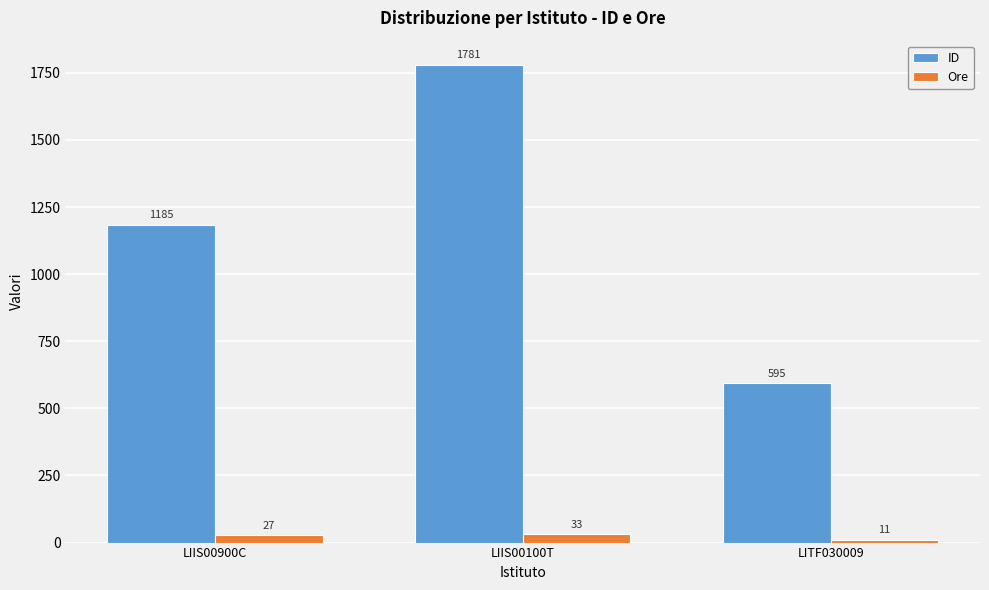

What is the smallest value displayed?

11